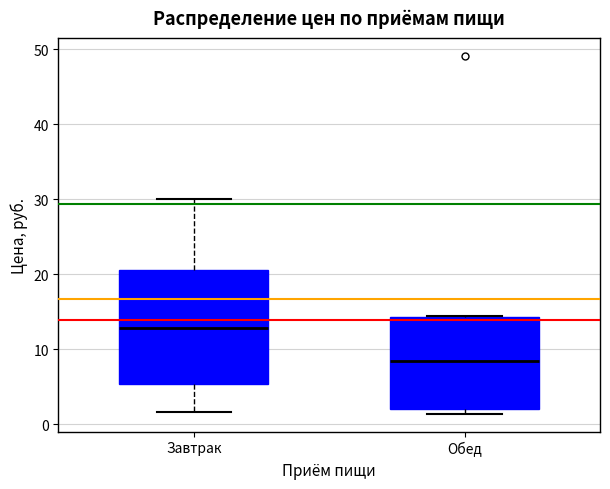

Which box has the highest median line?

Завтрак